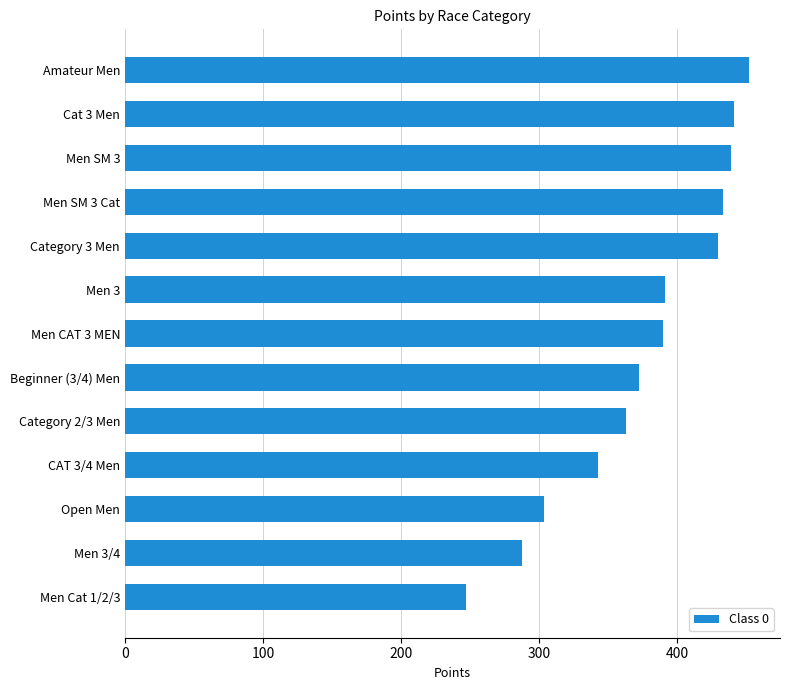

The value at Open Men is 399.0. True or false?

False